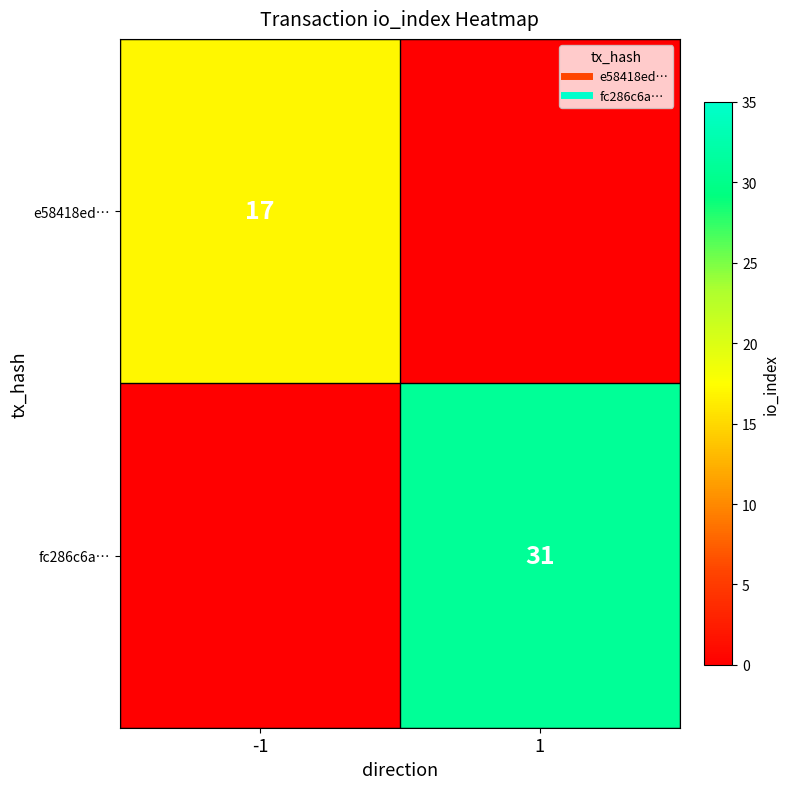

Read the e58418ed… value at -1, to the nearest 10.

20